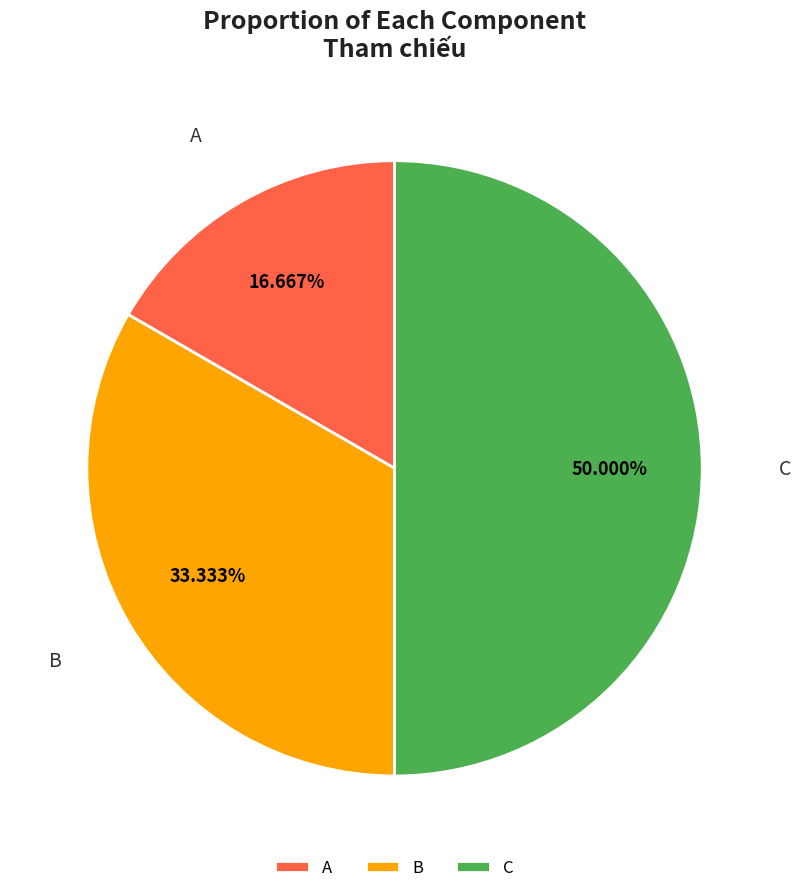

Rank the categories by value from lowest to highest.

A, B, C